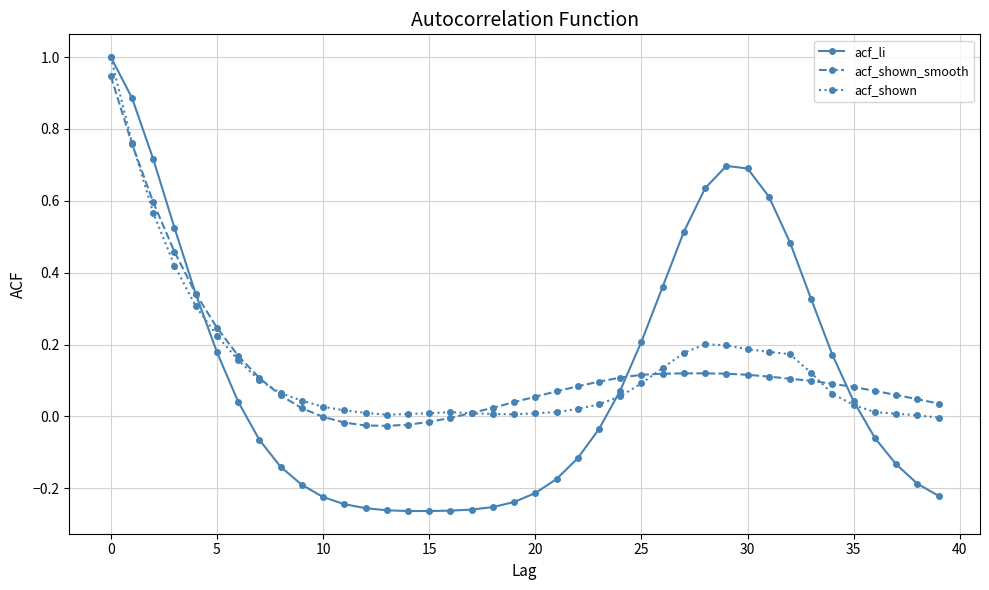

True or false: acf_li has more than 0 interior local peaks.

True